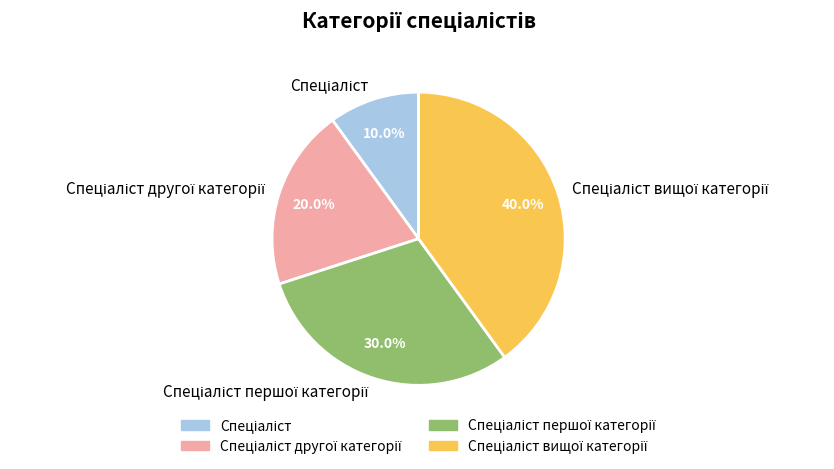

Is there any slice that represents more than half of the pie?

No